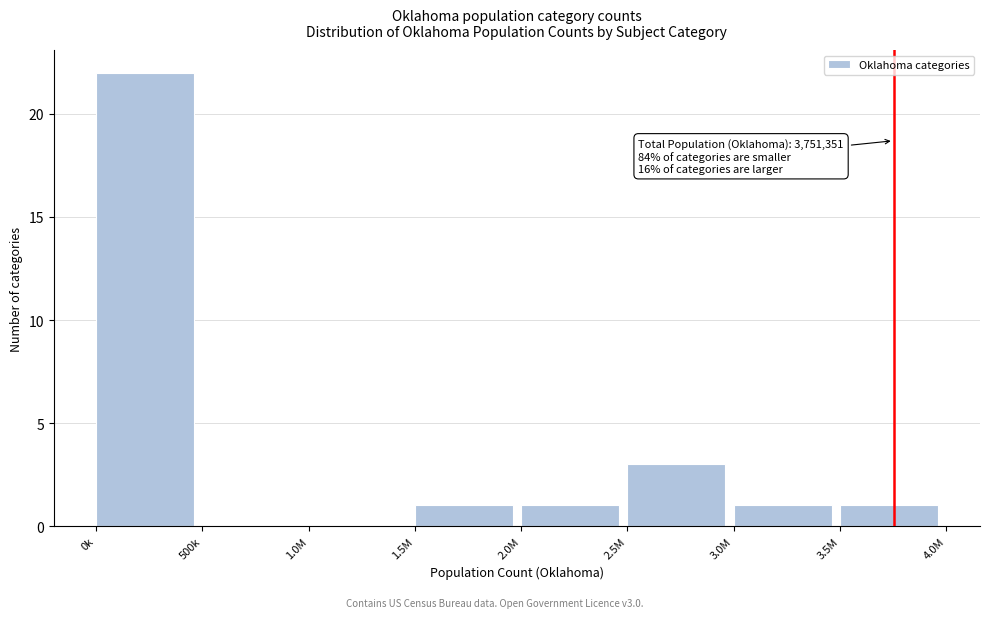

Reading left to right, extract all data points from this chart.

0k=22	500k=0	1.0M=0	1.5M=1	2.0M=1	2.5M=3	3.0M=1	3.5M=1